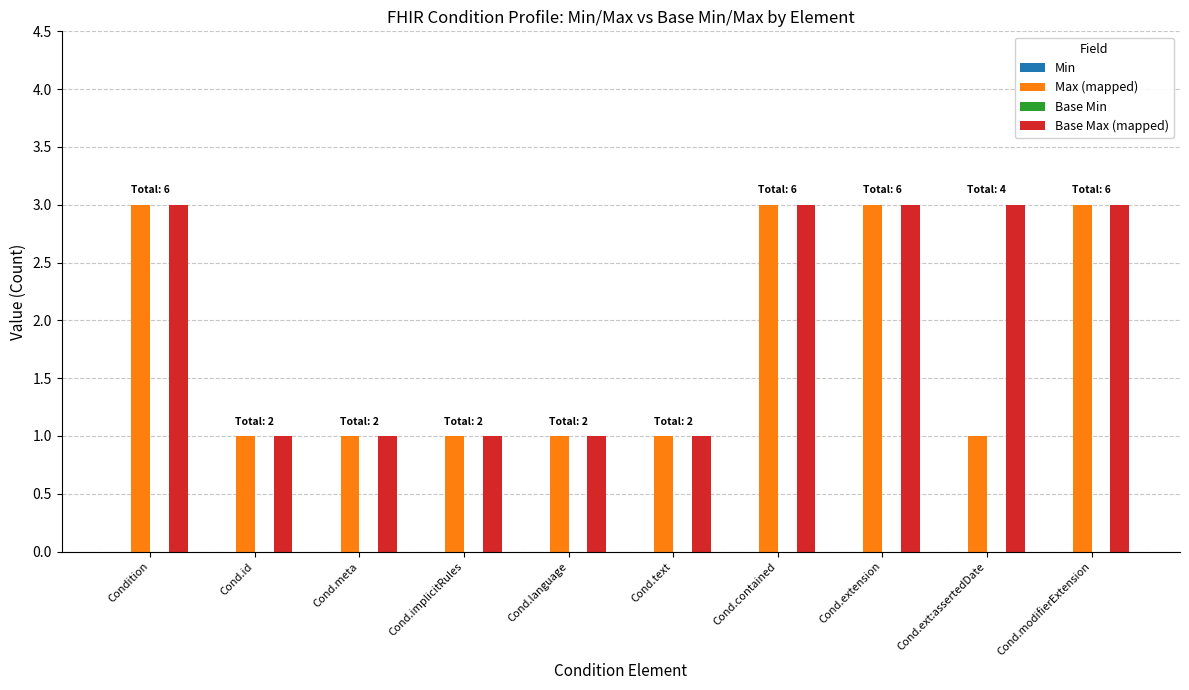

At how many categories does at least one series exceed 2?

5